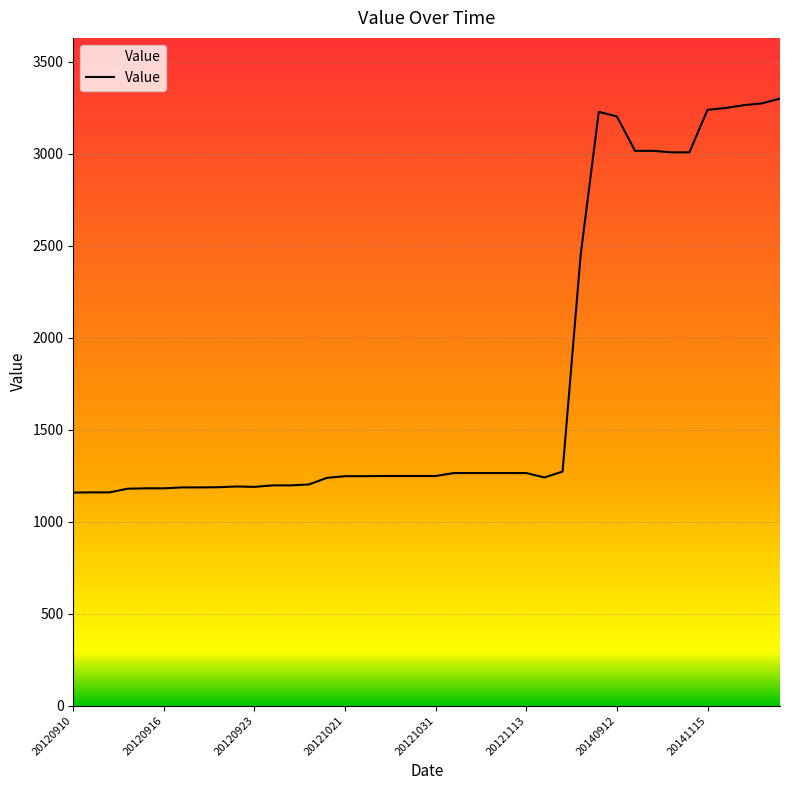

What is the difference between the maximum and minimum values?

2141